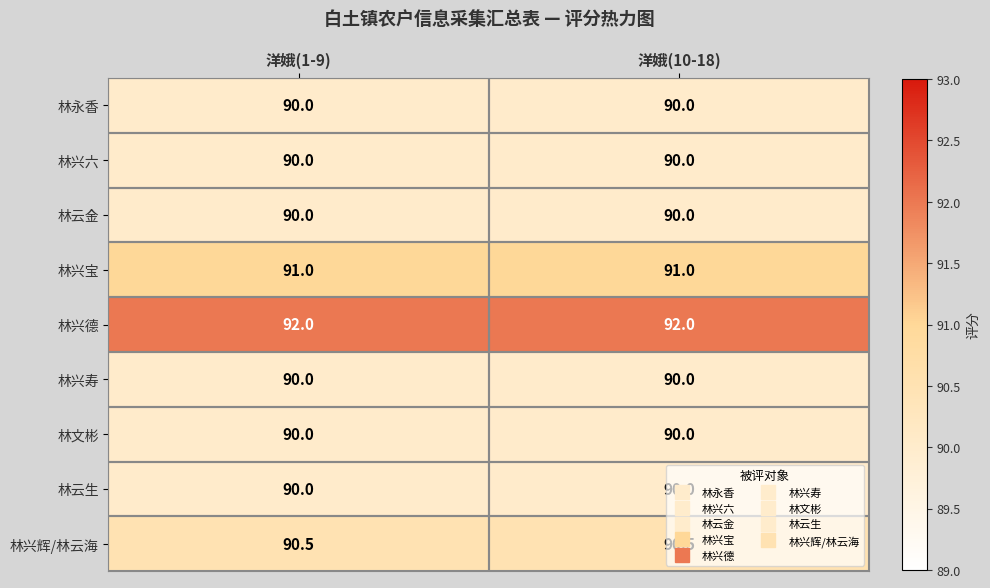

Is it true that 林兴辉/林云海 equals 62.9 at 洋娥(1-9)?

False